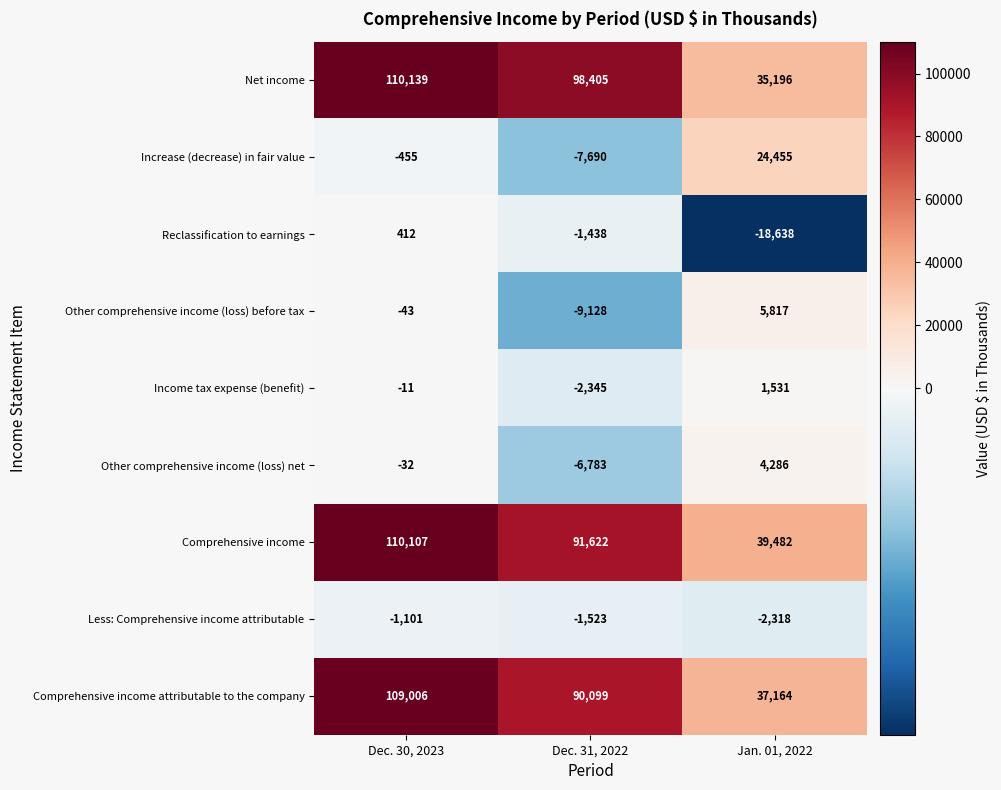

True or false: Comprehensive income has a value of 110107 at Dec. 30, 2023.

True